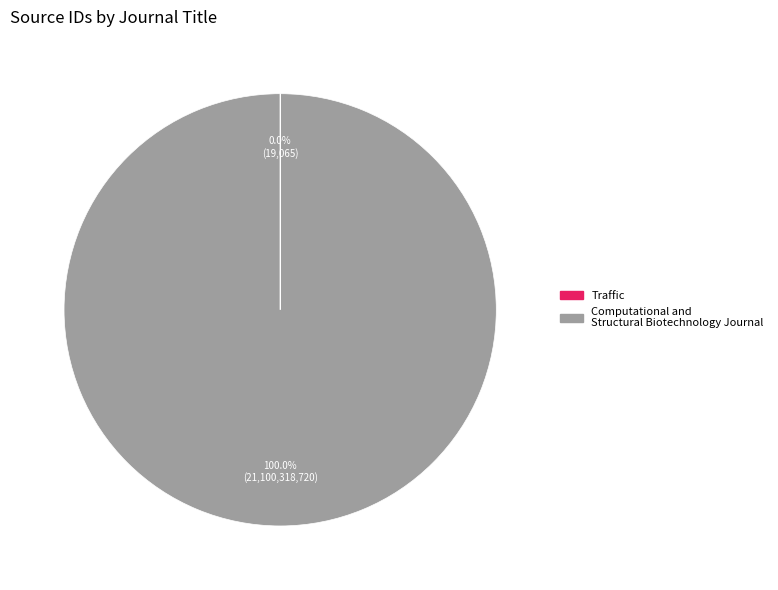

Which slice represents more than half of the pie?

Computational and Structural Biotechnology Journal